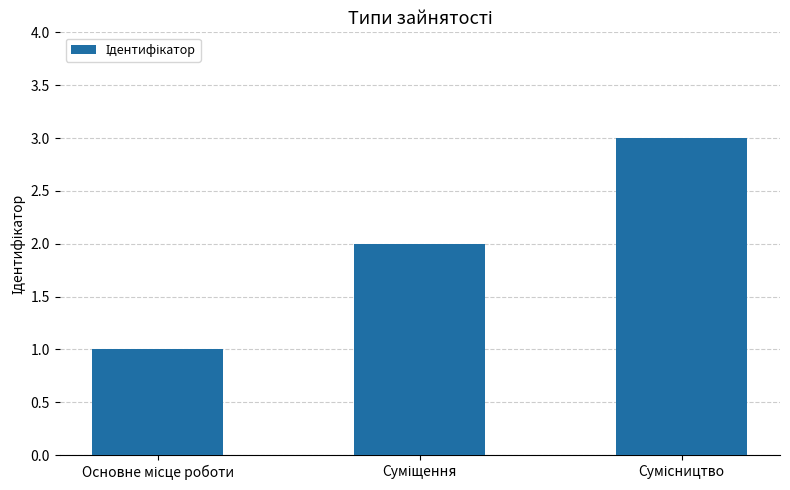

What is the sum of all values?

6